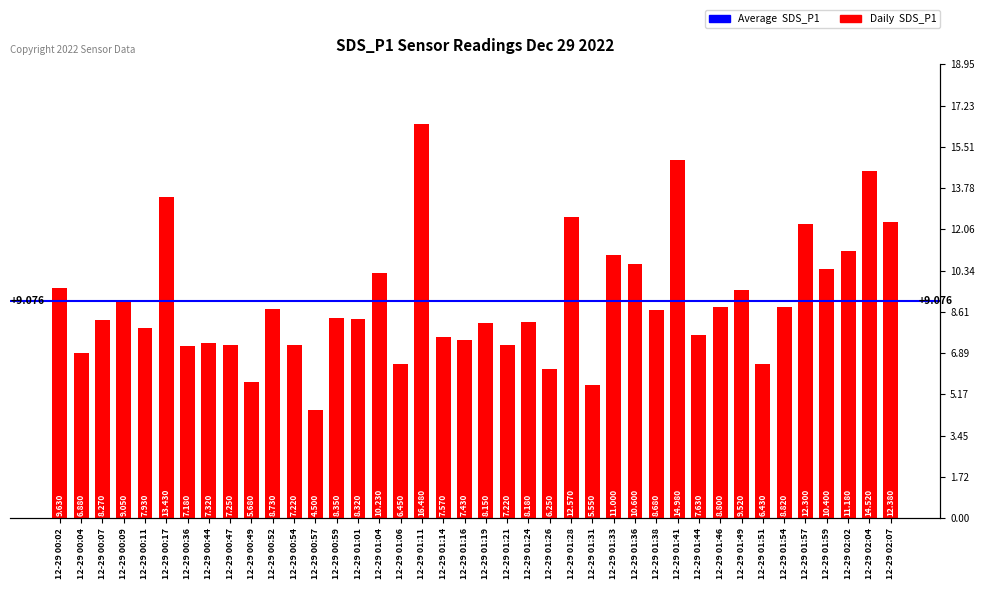

What is the label of the 40th bar from the left?

12-29 02:07